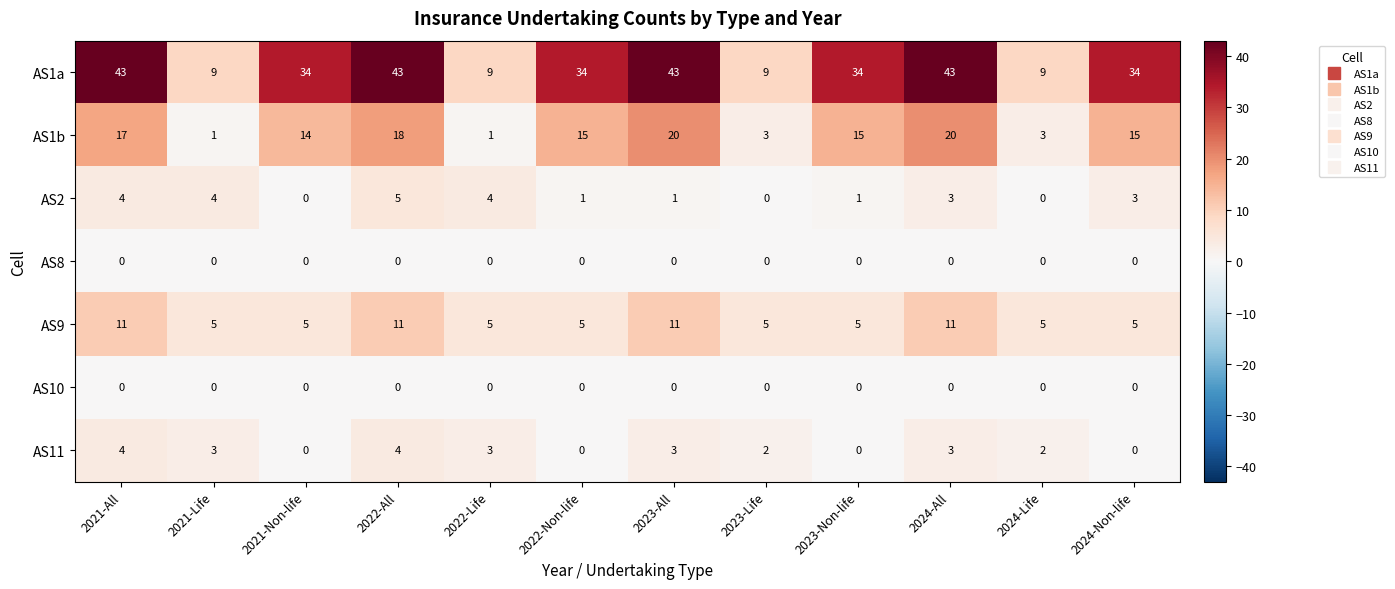

What is the maximum value for AS11?

4